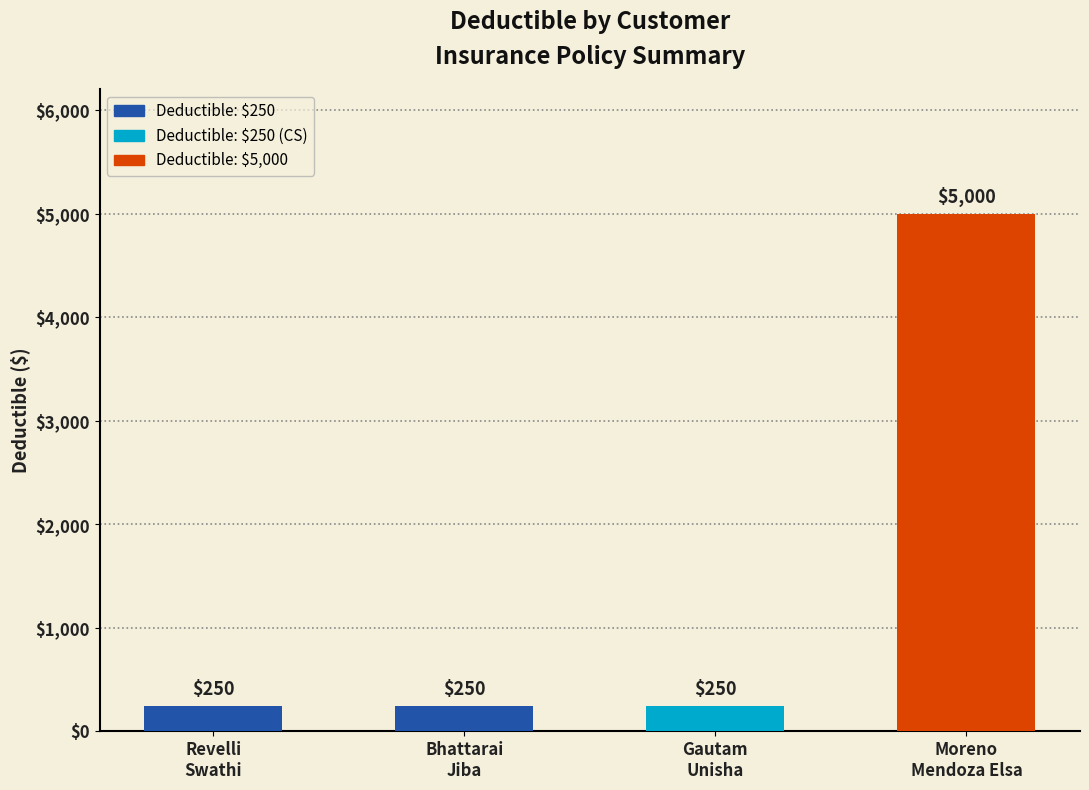

Reading left to right, list all the values displayed in this chart.

250	250	250	5000